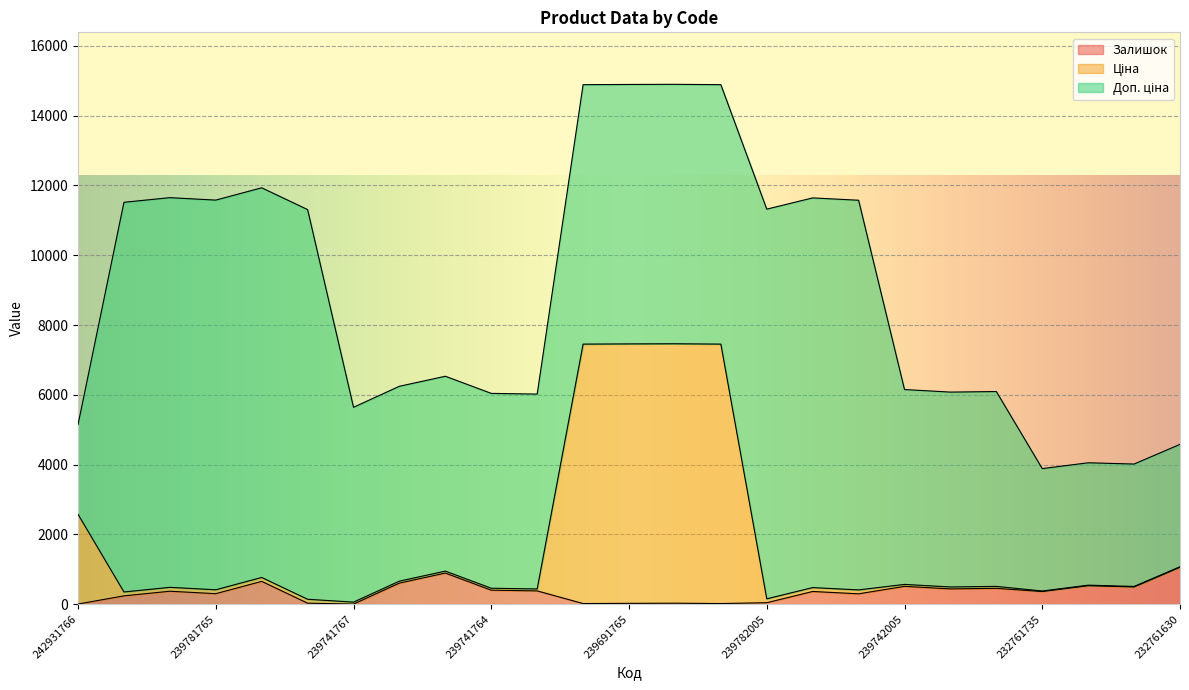

What is the difference between the Ціна values at 239781765 and 239781999?

4.0